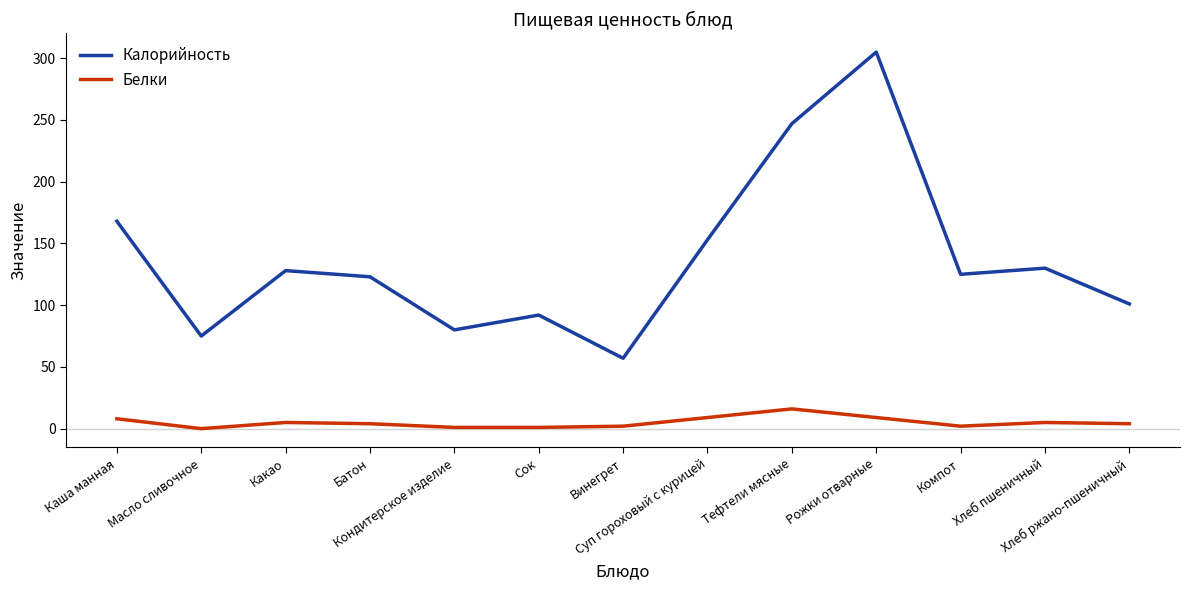

Which series has the largest total across all categories?

Калорийность